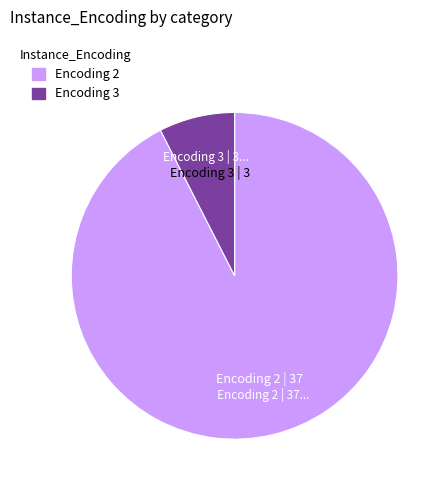

Which has a higher value, Encoding 3 or Encoding 2?

Encoding 2